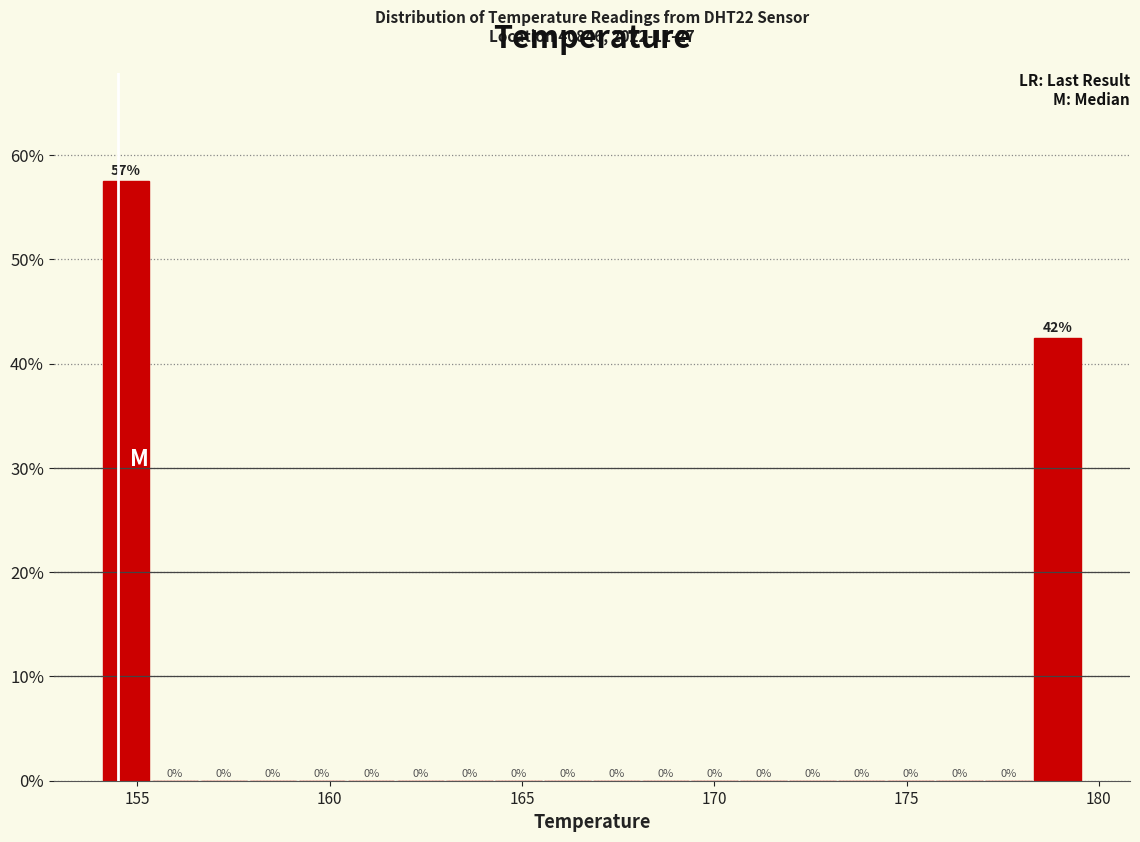

Read against the x-axis, roughly where is the centre of the tallest bar?

154.5